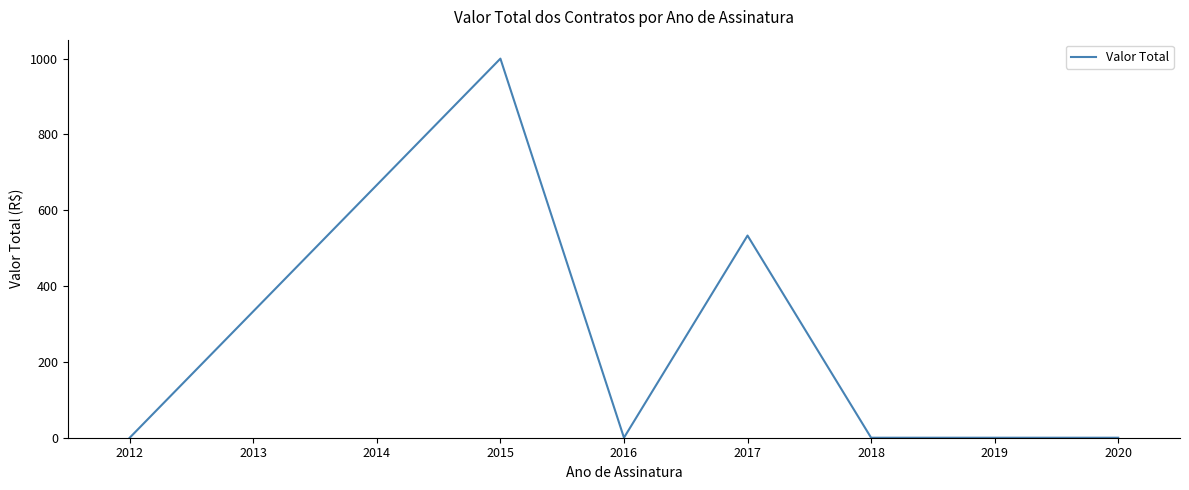

How many series are shown in this chart?

1